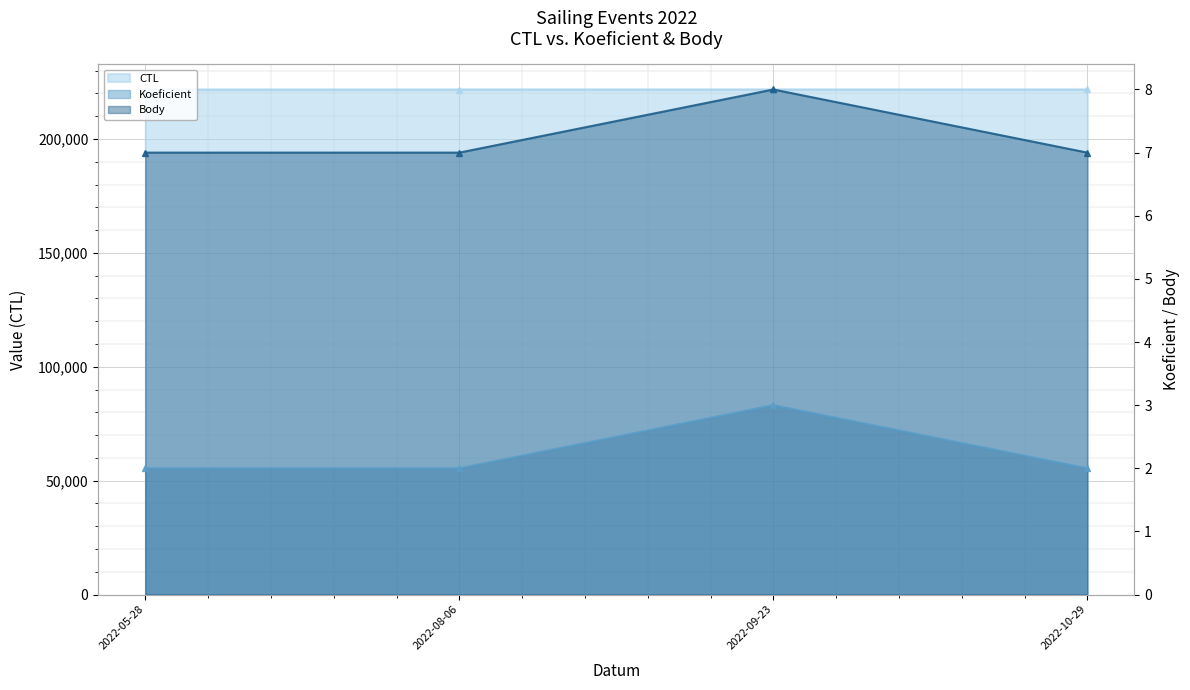

True or false: Koeficient and Body cross at least once.

False